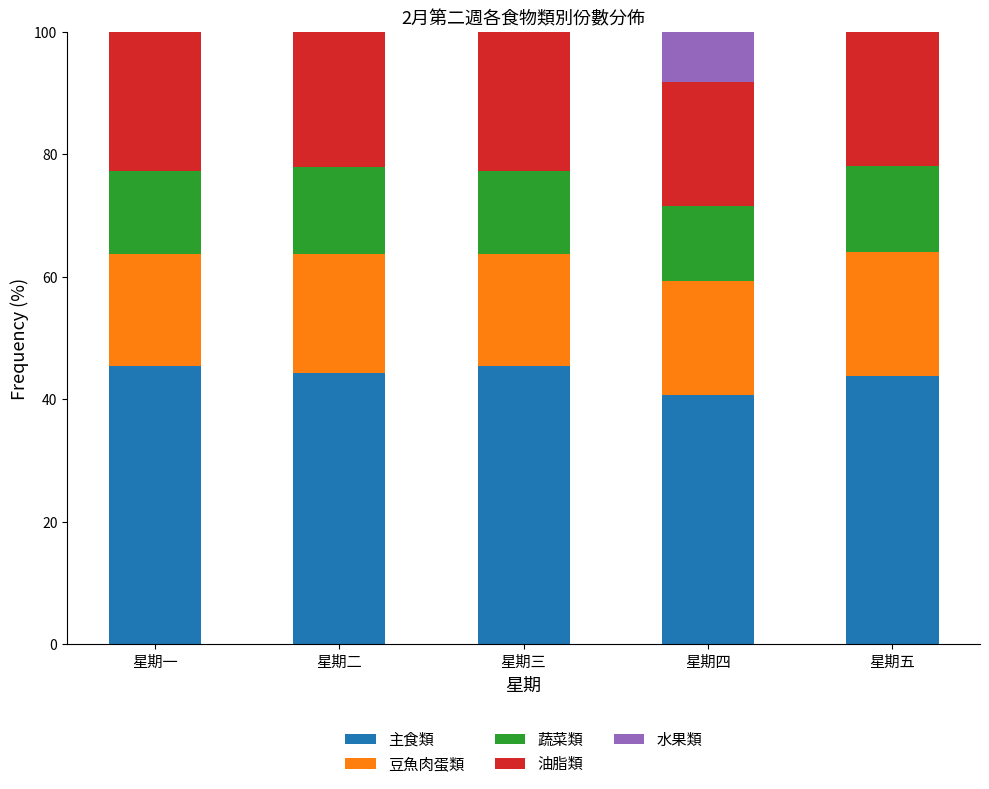

Is it true that 主食類 equals 40.7 at 星期四?

True